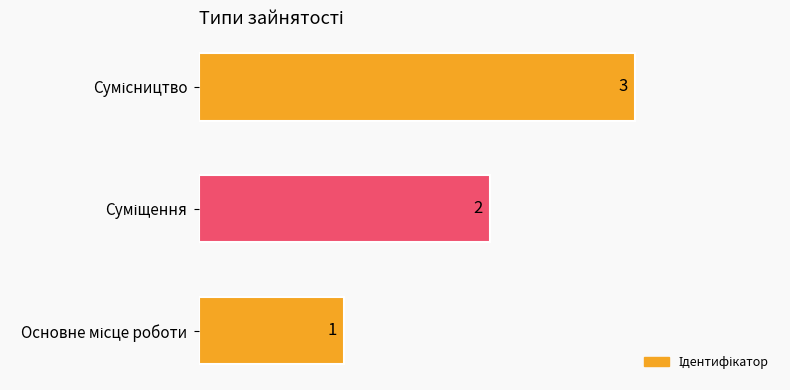

Count the values in the range 1 to 3.

3